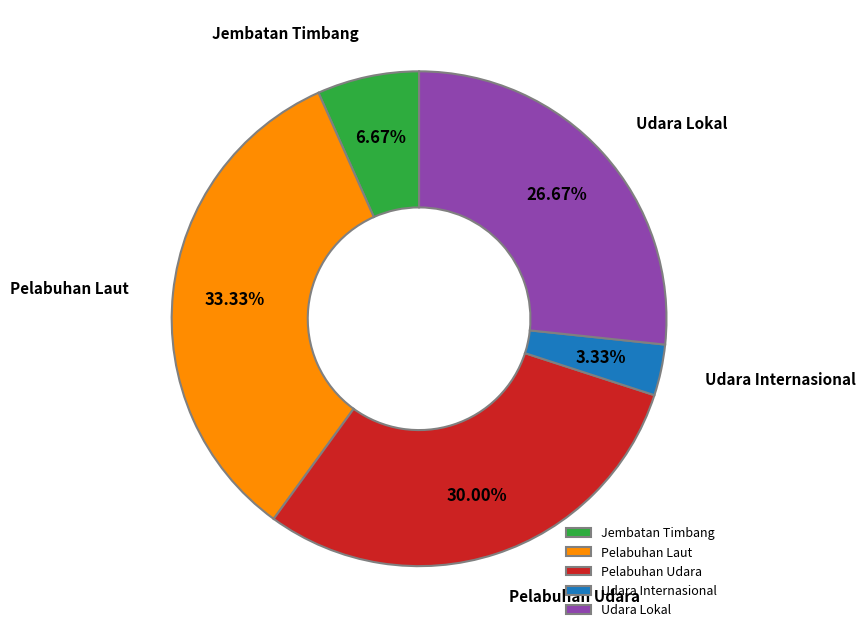

Count the number of slices in the pie.

5